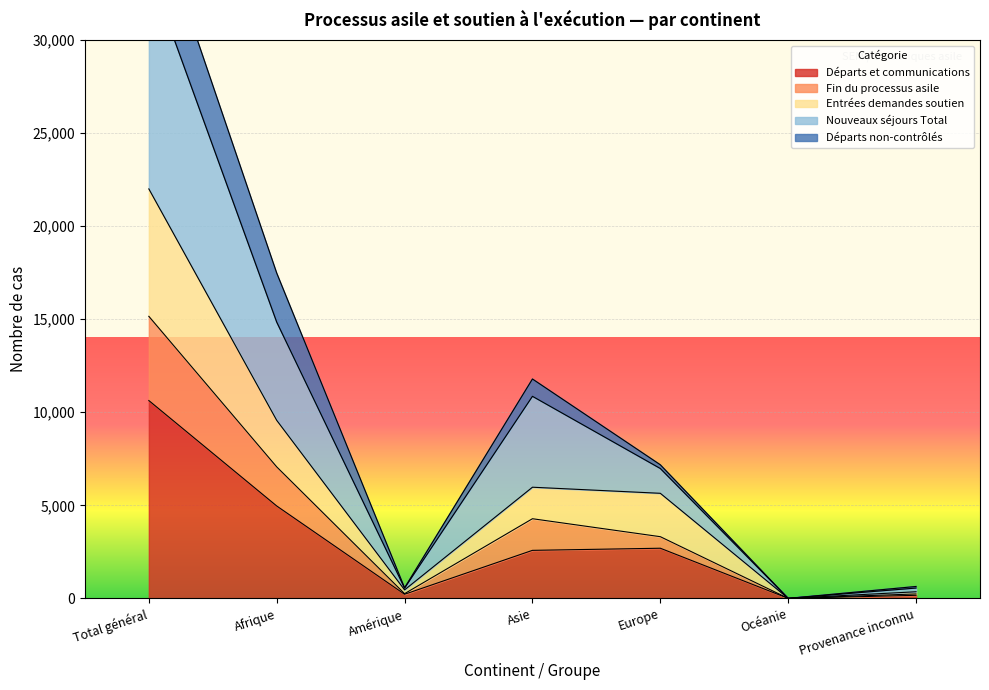

True or false: Fin du processus asile and Nouveaux séjours Total cross at least once.

False